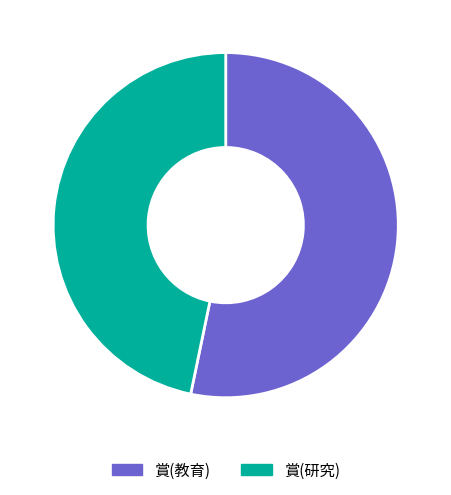

Rank the categories by value from highest to lowest.

賞(教育), 賞(研究)